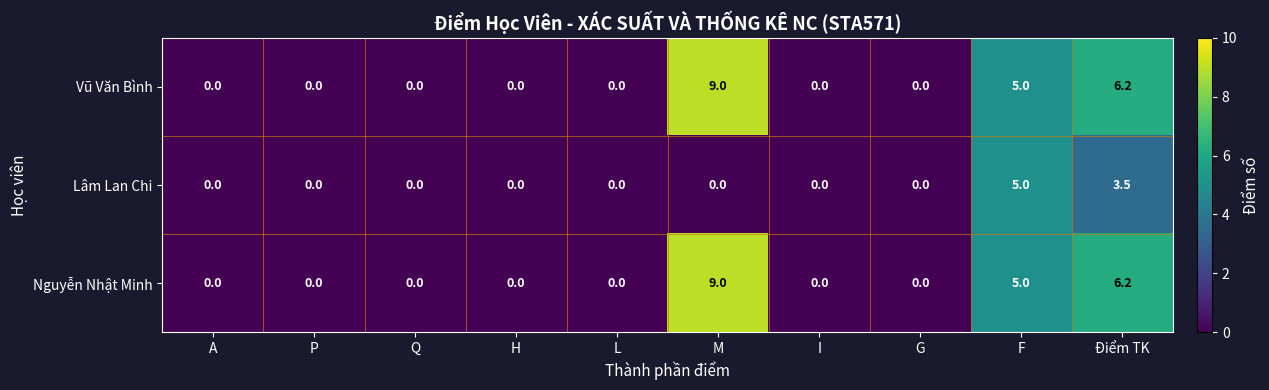

At how many categories does at least one series exceed 4?

3